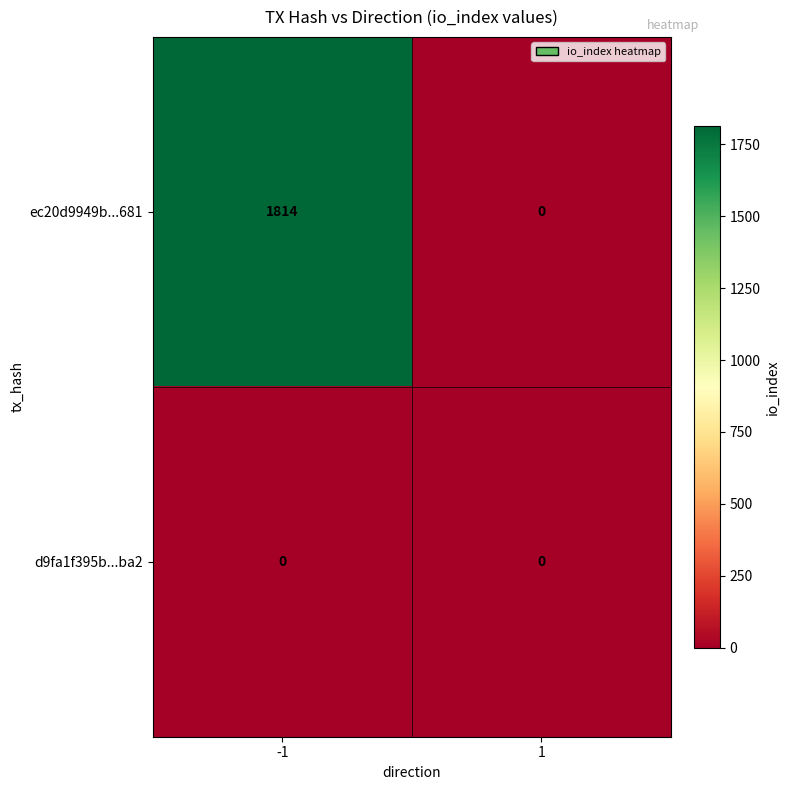

What is the sum of the ec20d9949b...681 values at -1 and 1?

1814